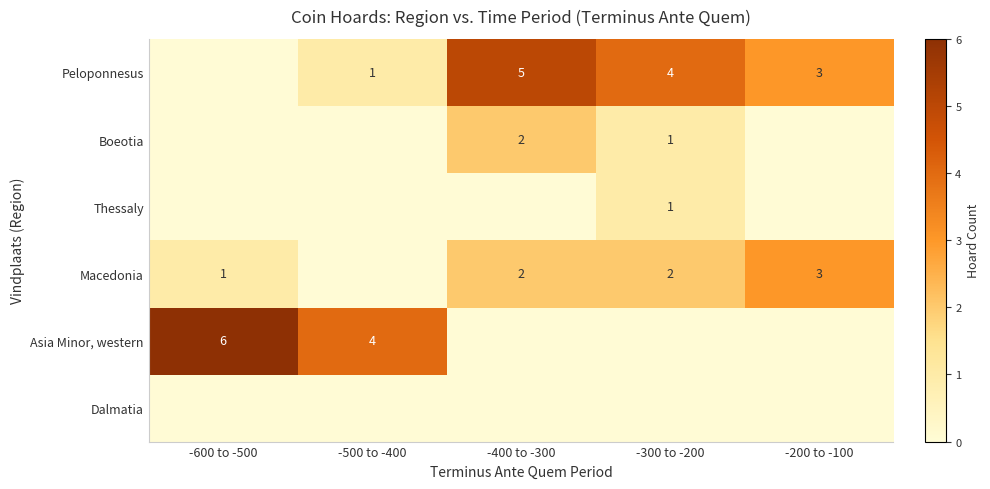

The Peloponnesus series shows 5 at -400 to -300. True or false?

True